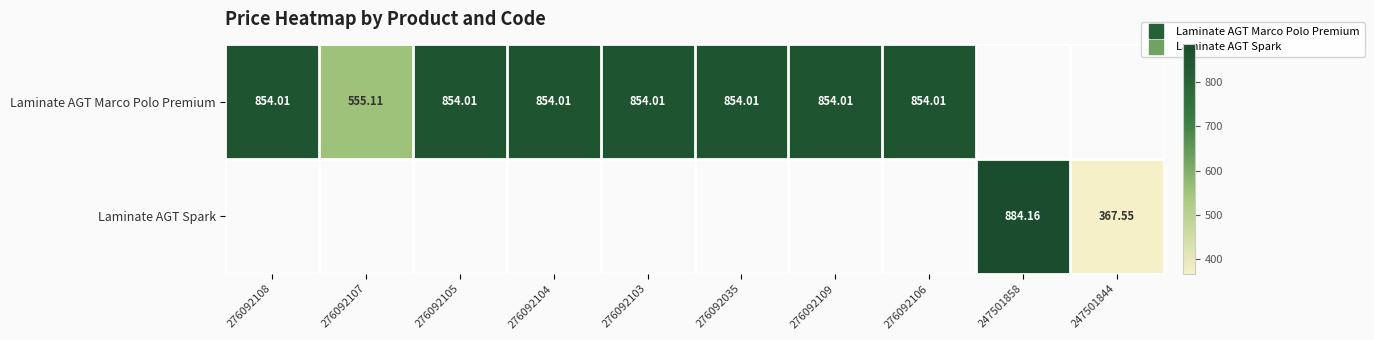

How many series are shown in this chart?

2